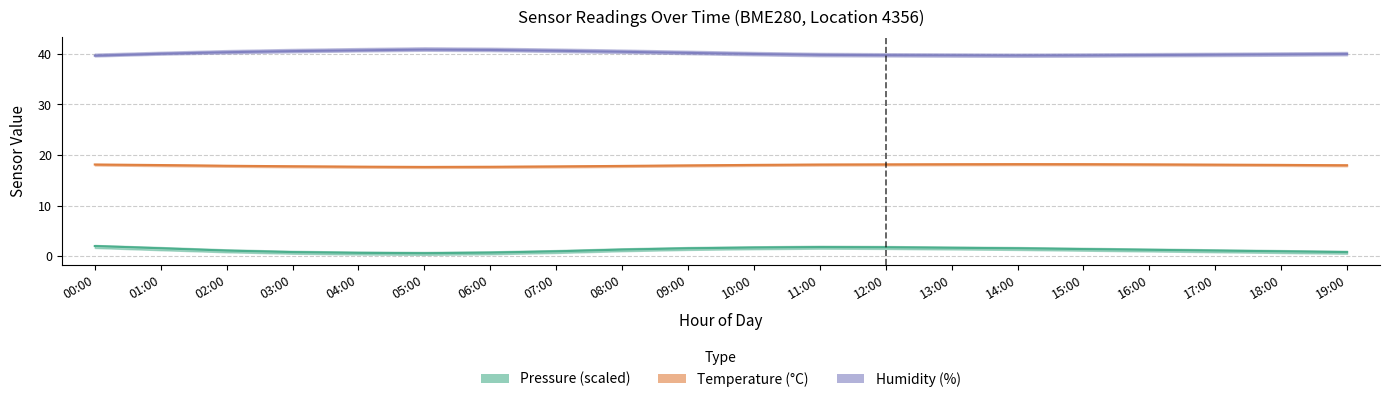

Reading left to right, list all the values displayed in this chart.

Pressure (scaled): 2.0	1.6	1.1	0.8	0.7	0.6	0.7	1.0	1.3	1.6	1.7	1.8	1.8	1.7	1.6	1.4	1.3	1.1	1.0	0.8
Temperature (°C): 18.1	18.0	17.9	17.8	17.7	17.6	17.7	17.8	17.9	17.9	18.1	18.1	18.1	18.2	18.2	18.2	18.1	18.1	18.1	18.0
Humidity (%): 39.6	40.0	40.3	40.5	40.7	40.9	40.8	40.6	40.4	40.2	40.0	39.8	39.8	39.7	39.7	39.7	39.8	39.8	39.9	40.0